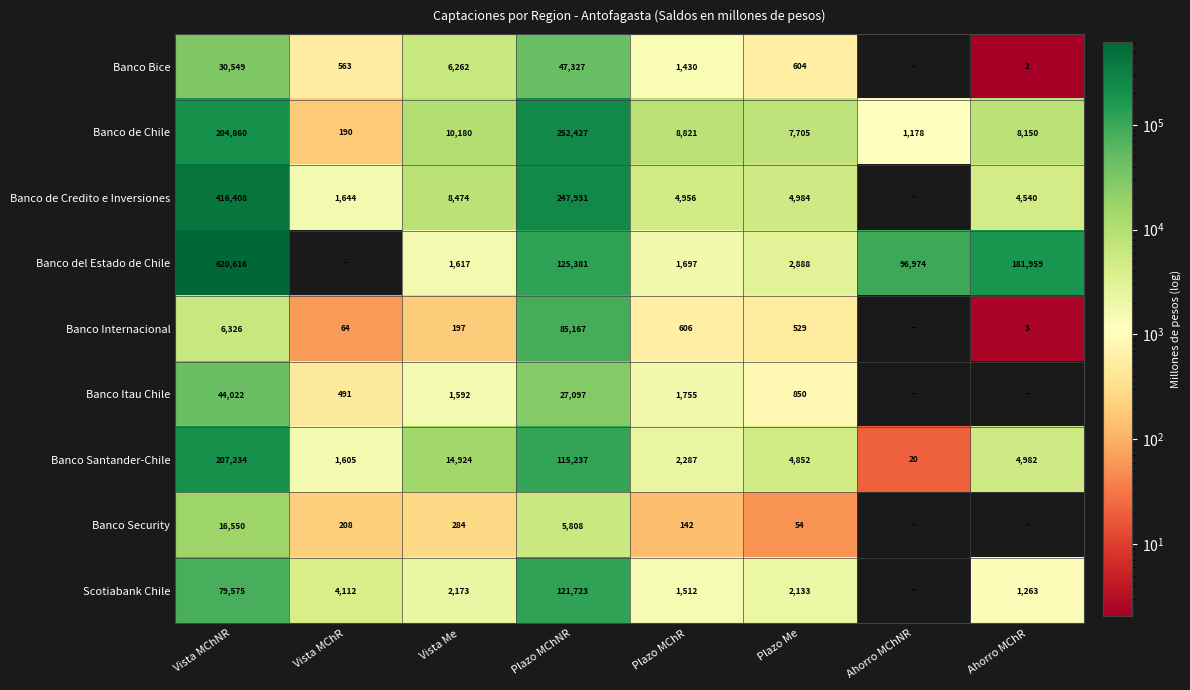

True or false: Scotiabank Chile has a value of 384.1 at Plazo MChR.

False